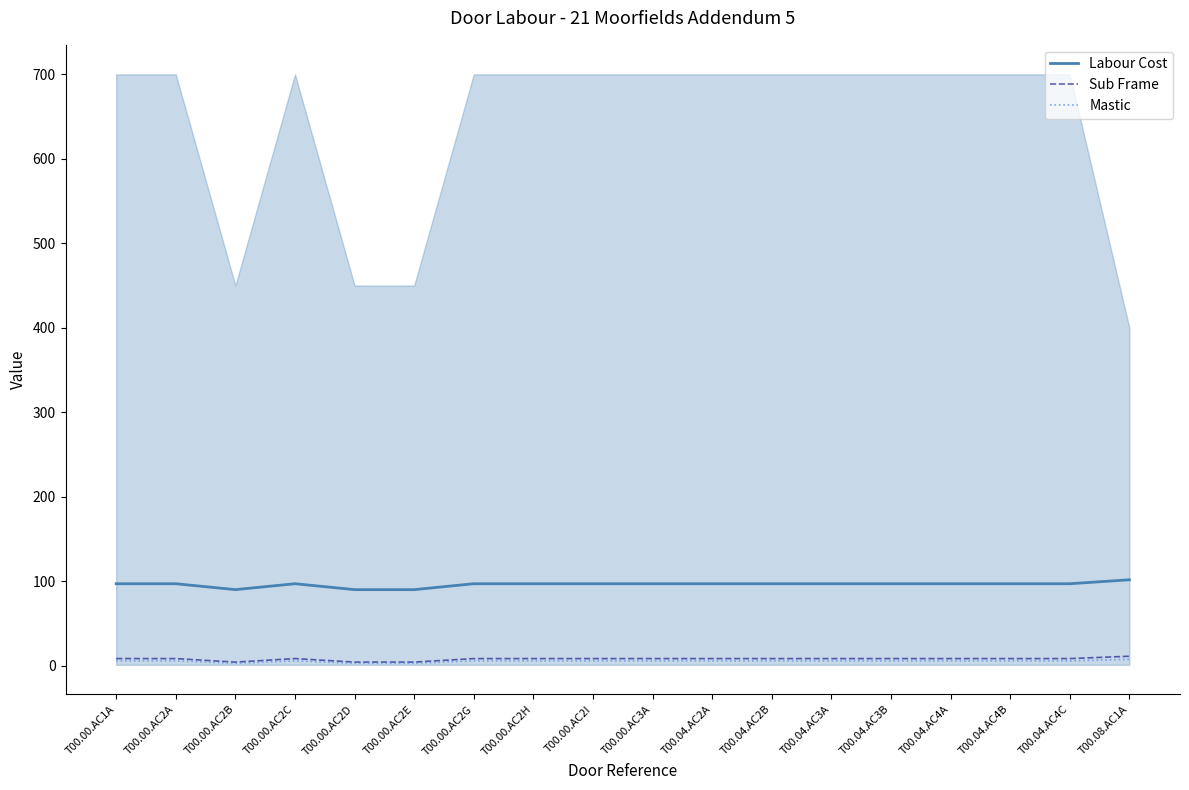

How many lines are shown in the chart?

3